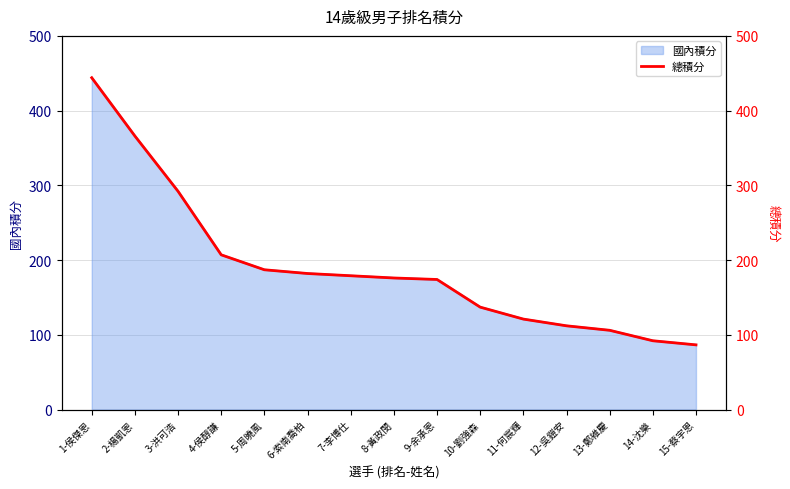

Reading left to right, list all the values displayed in this chart.

1-侯傑恩=444.0	2-楊凱恩=366.0	3-洪可浩=292.0	4-侯醇謙=207.0	5-周曉風=187.0	6-索南喬柏=182.0	7-李博仕=179.0	8-黃政閔=176.0	9-余承恩=174.0	10-劉強森=137.0	11-何宸輝=121.0	12-吳鎧安=112.0	13-鄭維慶=106.0	14-沈樂=92.0	15-蔡宇恩=86.5